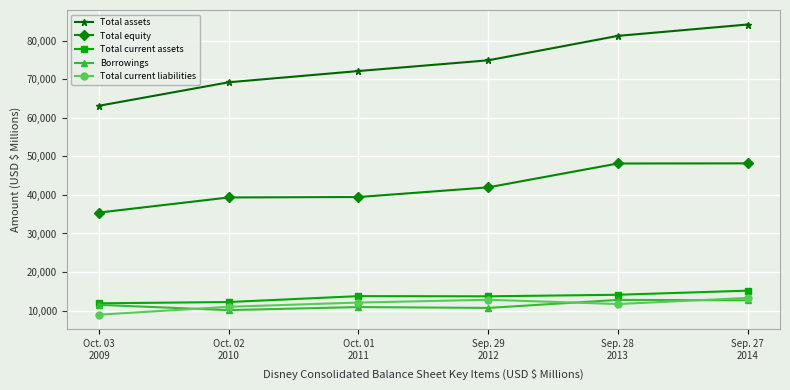

What are all the series names shown in the legend?

Total assets, Total equity, Total current assets, Borrowings, Total current liabilities